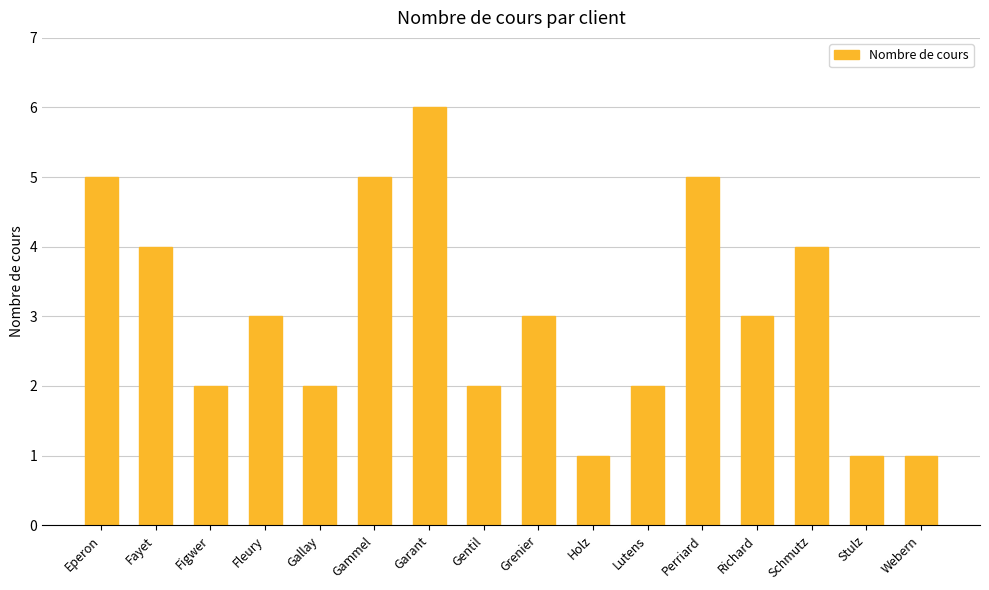

What is the change in value from Gallay to Holz?

-1